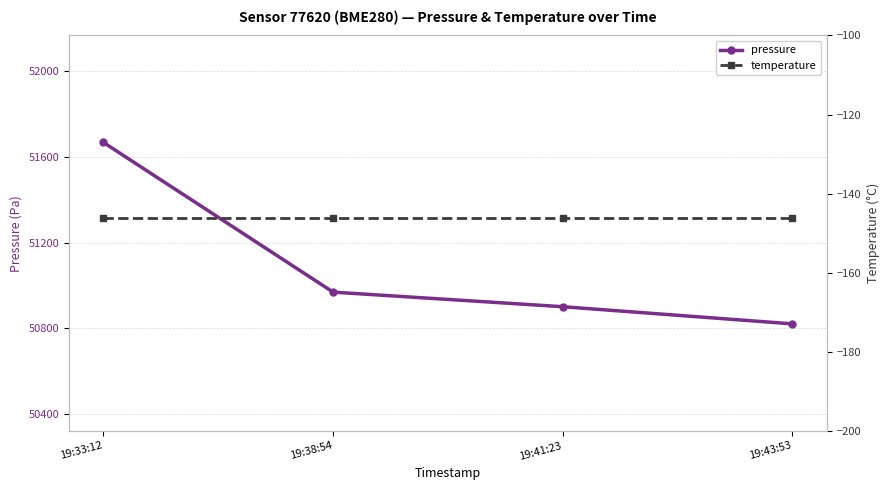

What is the value of the temperature point at the 1st from the left?

-146.2